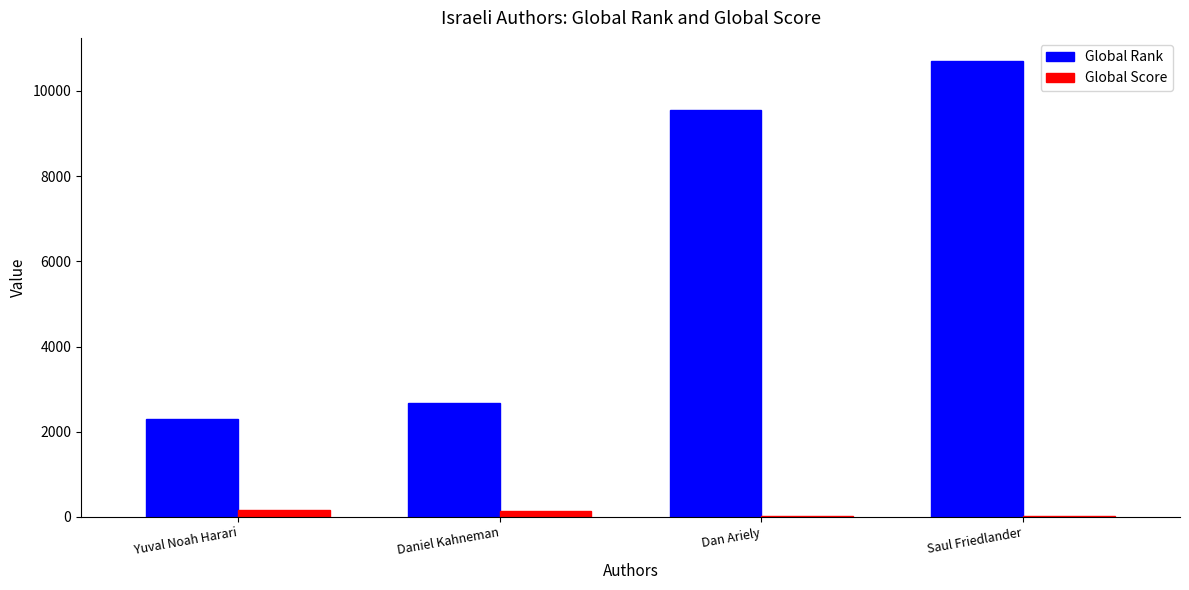

Between Yuval Noah Harari and Dan Ariely, which series saw the biggest shift?

Global Rank